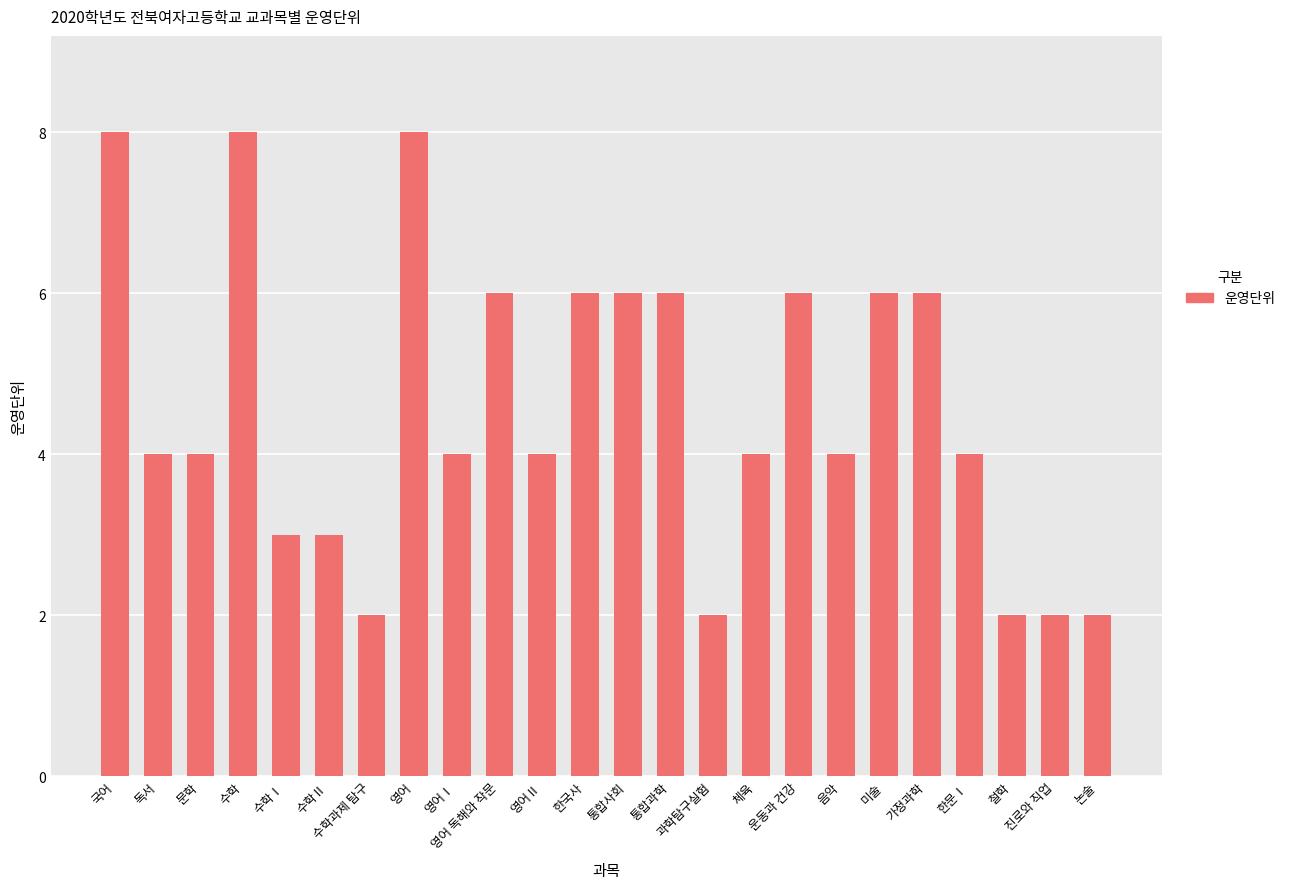

Count the number of data series in this chart.

1